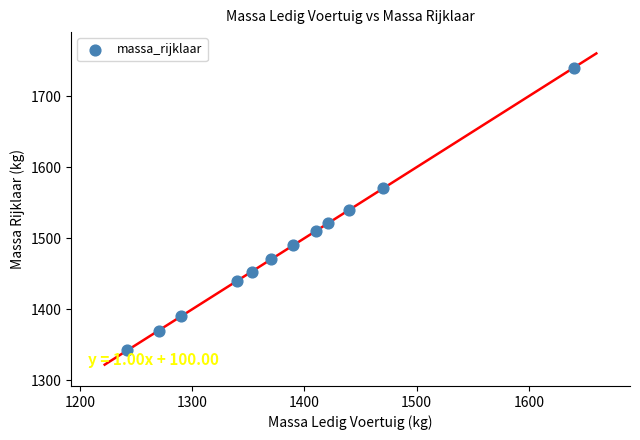

What is the average Y value?

1486